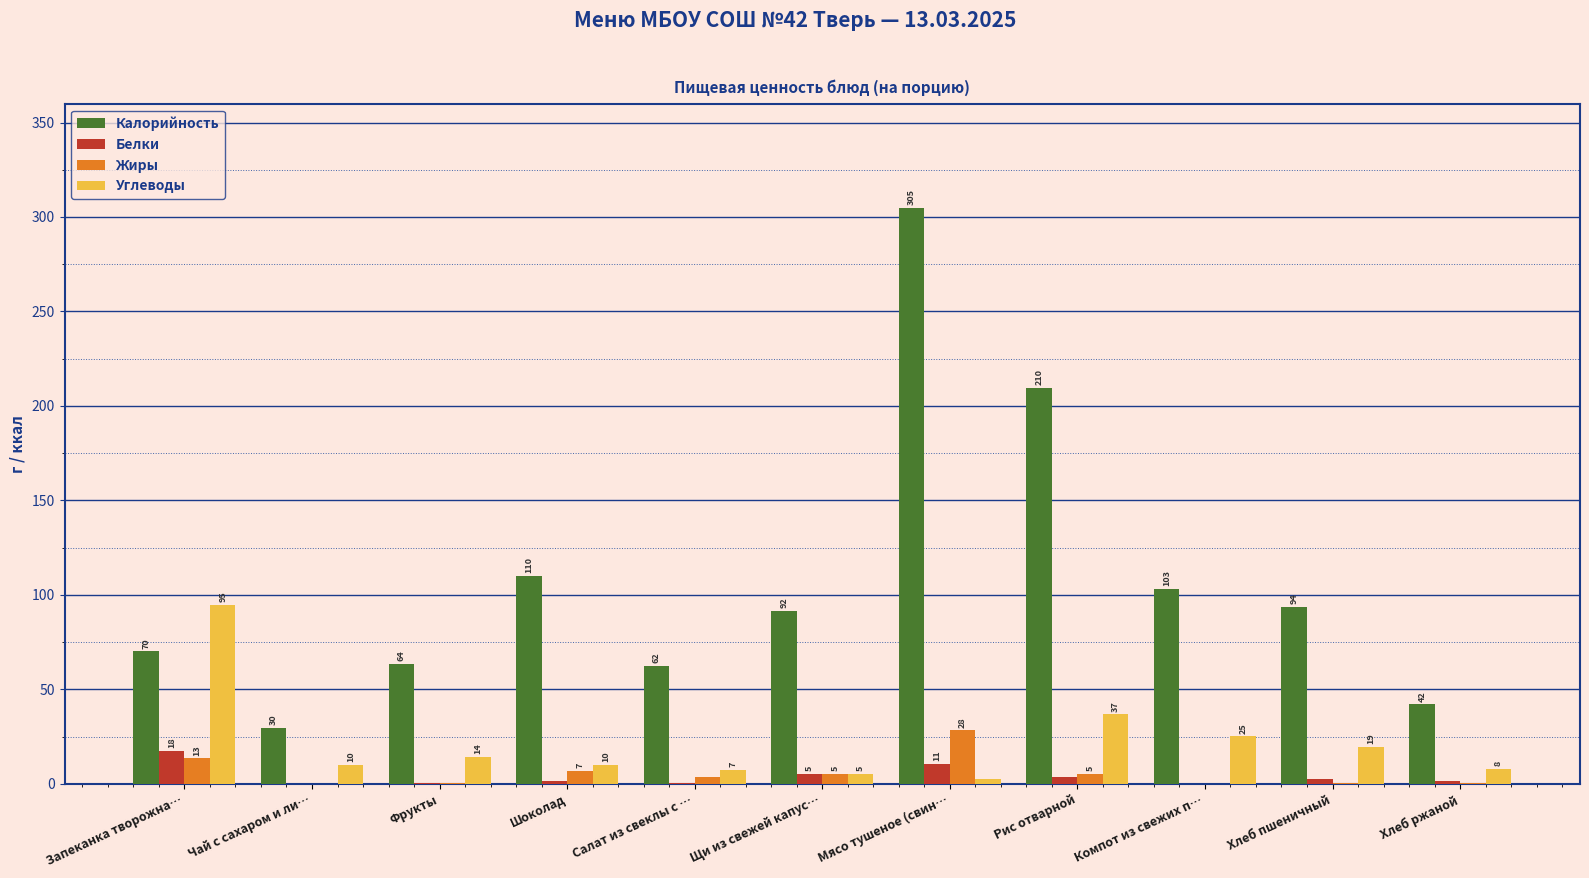

True or false: Калорийность has a value of 209.7 at Рис отварной.

True